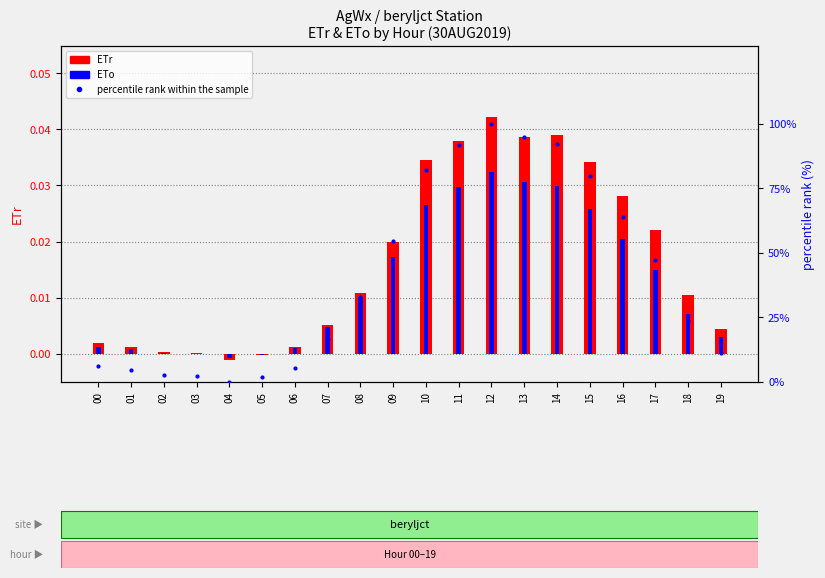

Where is percentile rank within the sample nearest to the value 50?

17